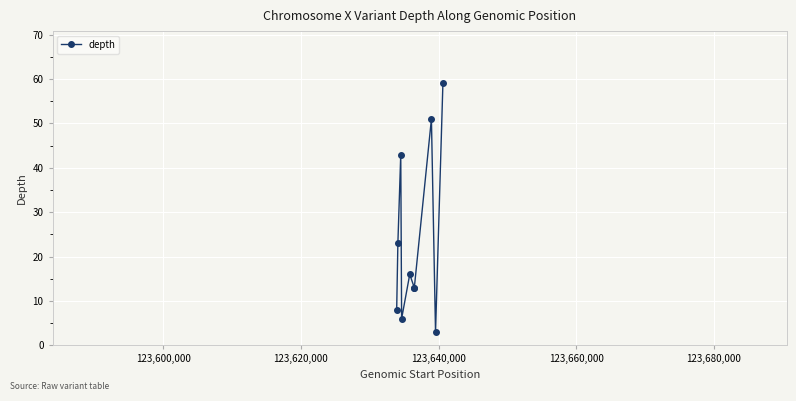

Reading left to right, extract all data points from this chart.

8	23	43	6	16	13	13	51	3	59